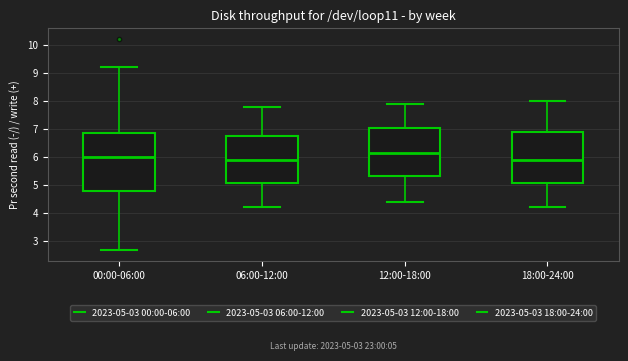

Comparing the boxes themselves (not the whiskers), which one is the tallest?

00:00-06:00